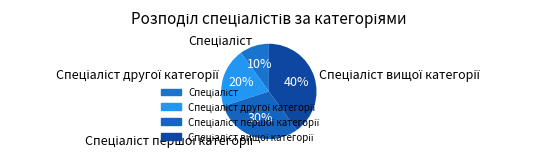

To the nearest percent, what is the difference between the largest and smallest slice percentages?

30%